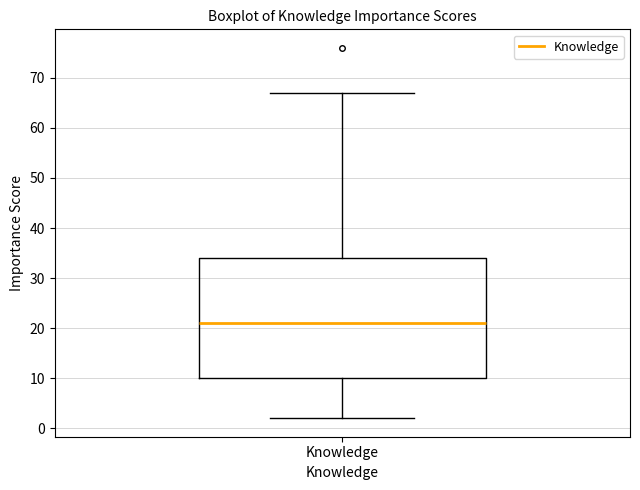

Where is the lower edge of the box for Knowledge on the y-axis? The values are not printed on the chart, so give them approximately, as read against the axis.

10